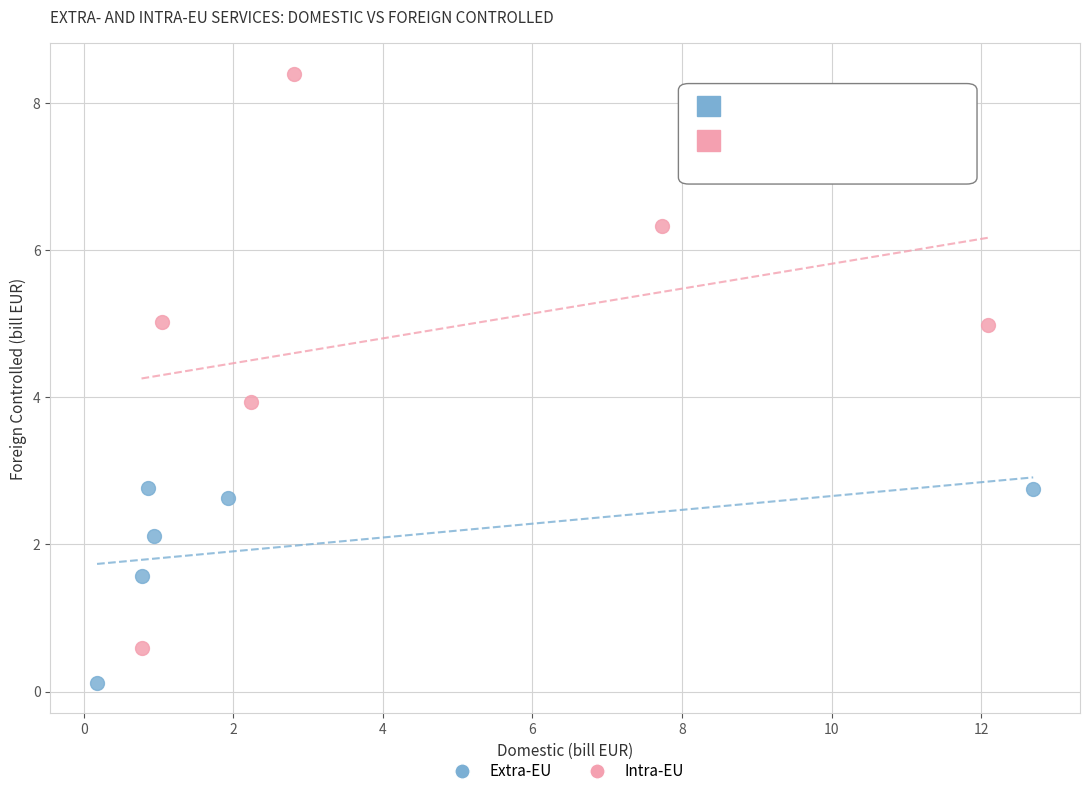

Which series reaches the minimum Y coordinate?

Extra-EU